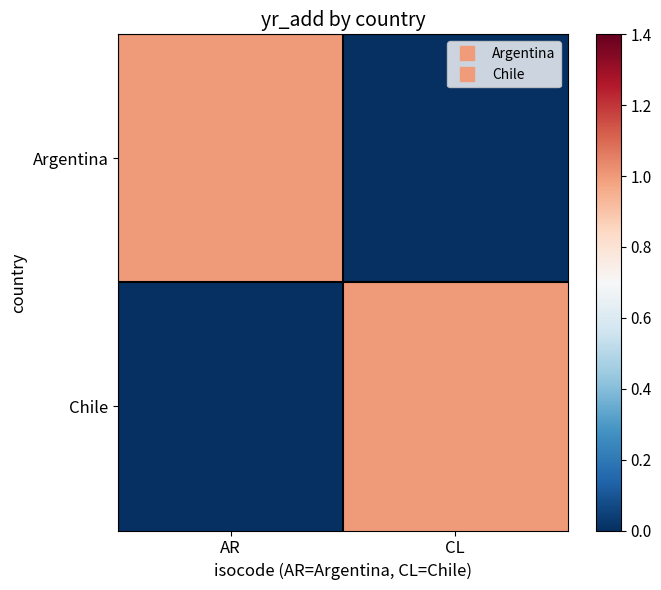

Reading right to left, transcribe all the data shown in this chart.

Argentina: CL=0	AR=1
Chile: CL=1	AR=0